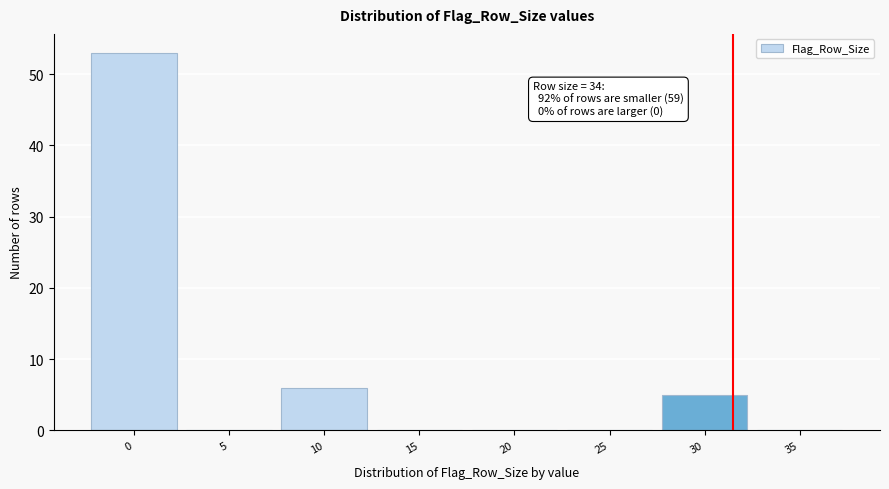

Reading right to left, what are all the values shown in this chart?

35=0	30=5	25=0	20=0	15=0	10=6	5=0	0=53